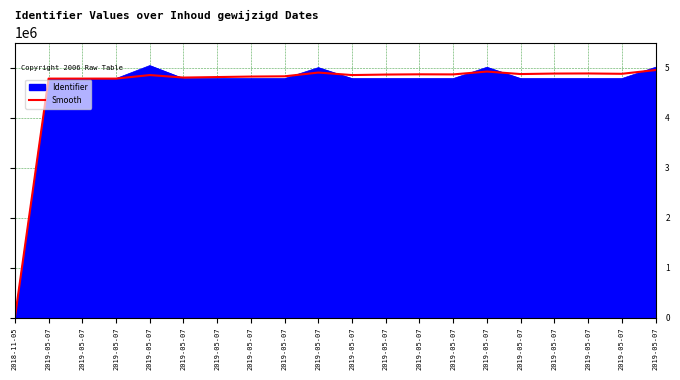

Which label corresponds to the largest value in the chart?

2019-05-07